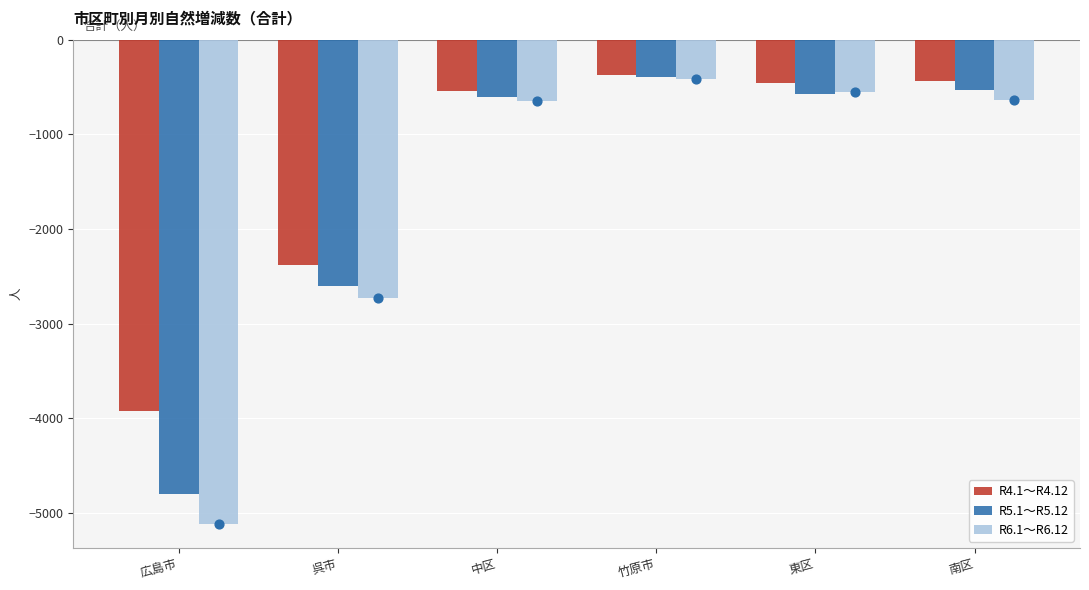

Is the value of R5.1～R5.12 at 呉市 greater than the value of R4.1～R4.12 at 南区?

No